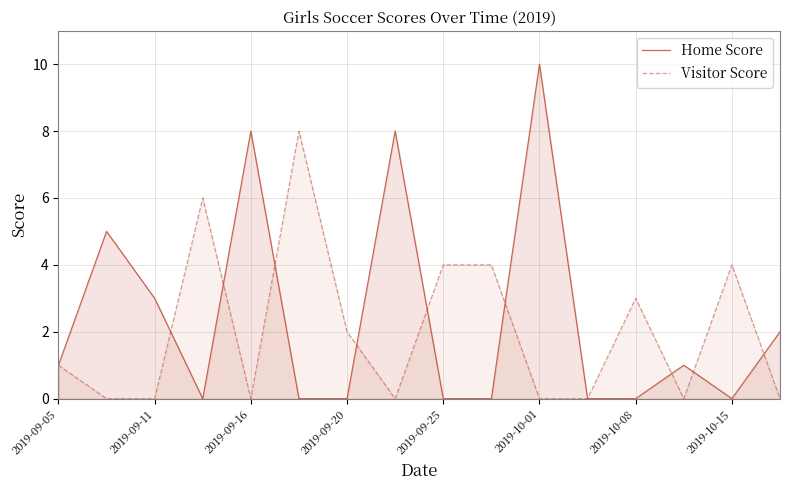

At 2019-10-15, list the series in order from largest to smallest.

Visitor Score, Home Score